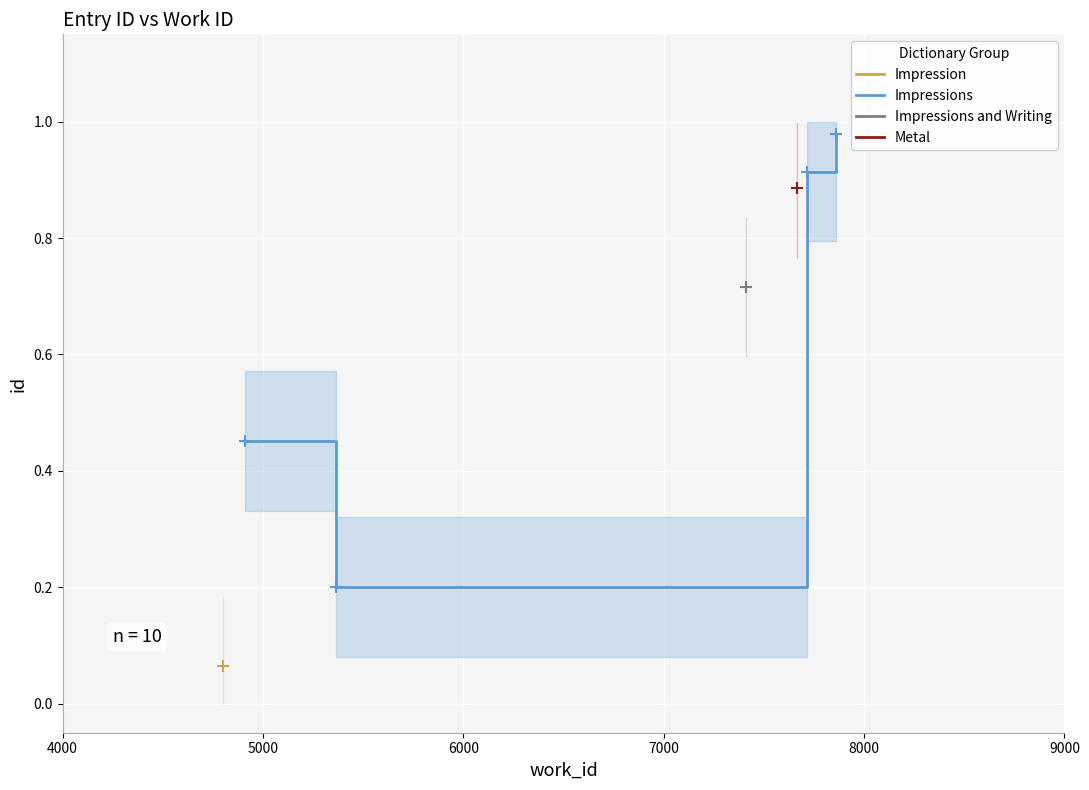

In Impressions, how many points are lower than both neighbors (excluding endpoints)?

1